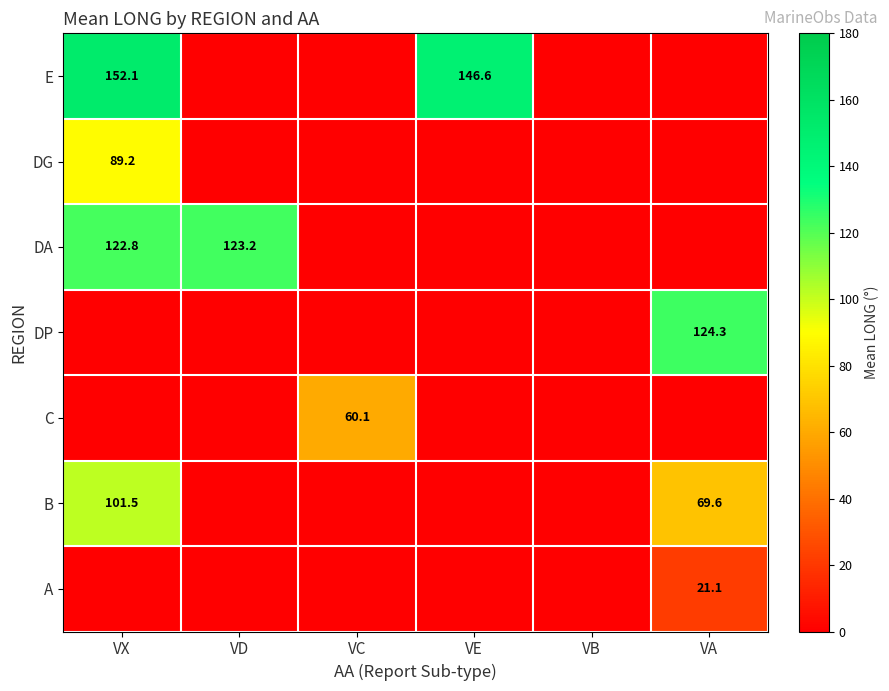

What is the total value across all series at VC?

60.1